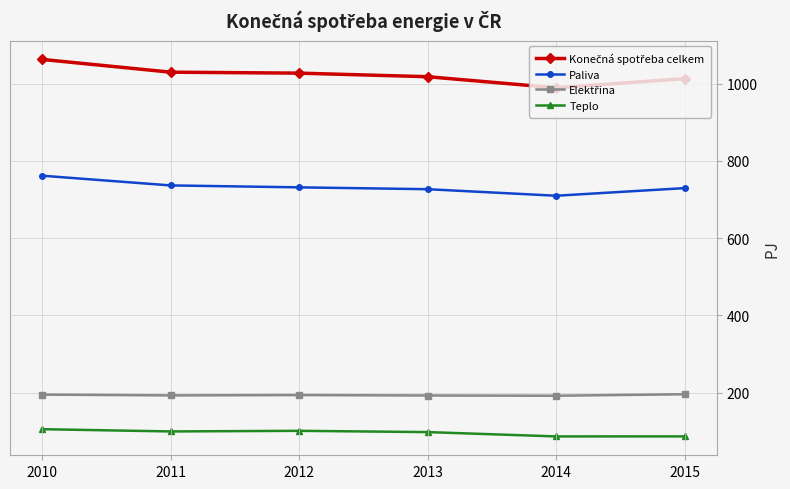

What is the smallest value displayed?

87.0